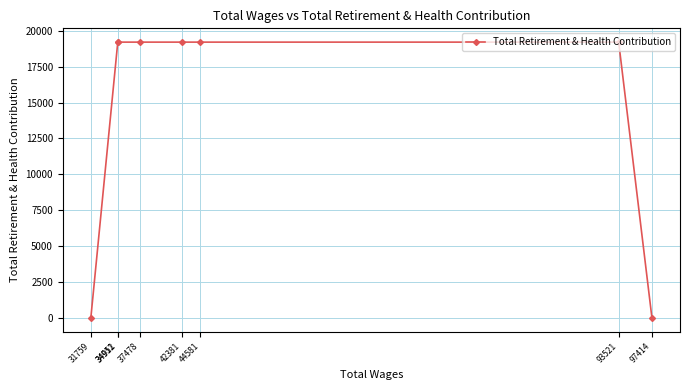

How many data points does each series have?

8